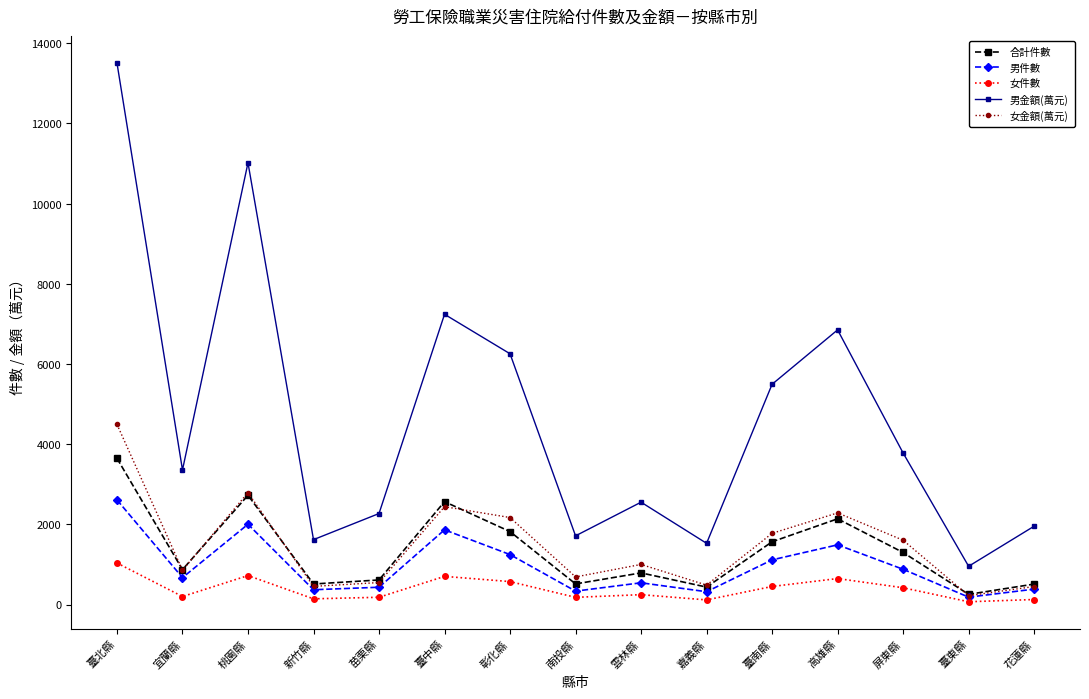

What is the maximum value shown in the chart?

13510.5